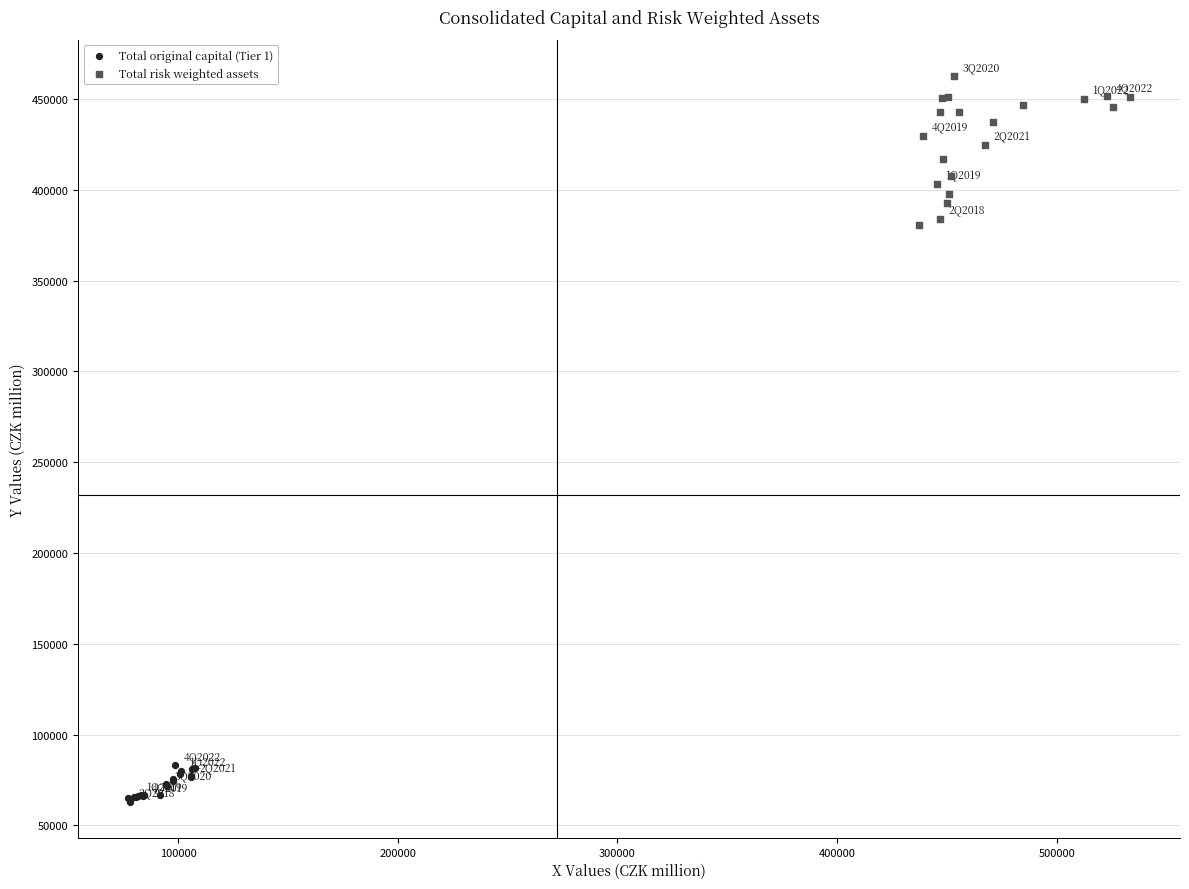

Which series reaches the maximum Y coordinate?

Total risk weighted assets